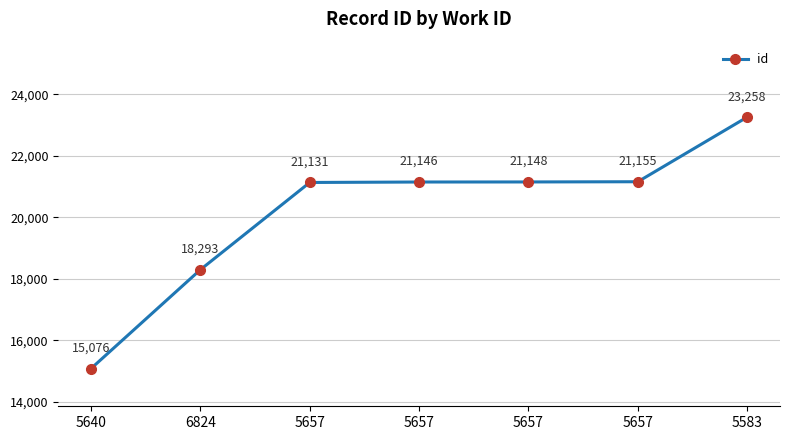

Does the chart have visible grid lines?

Yes